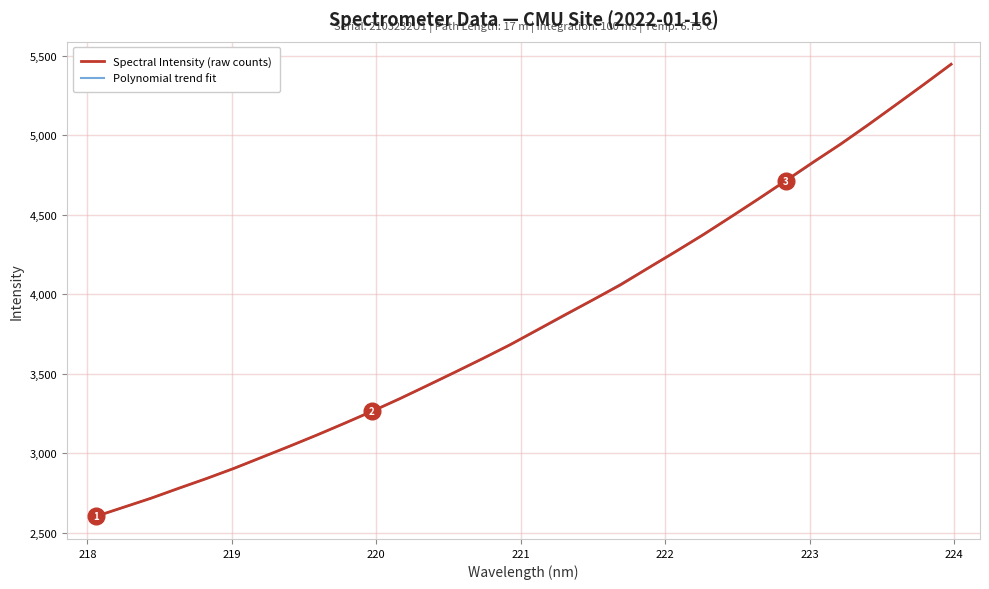

What is the lowest value of the Spectral Intensity (raw counts) series?

2602.8